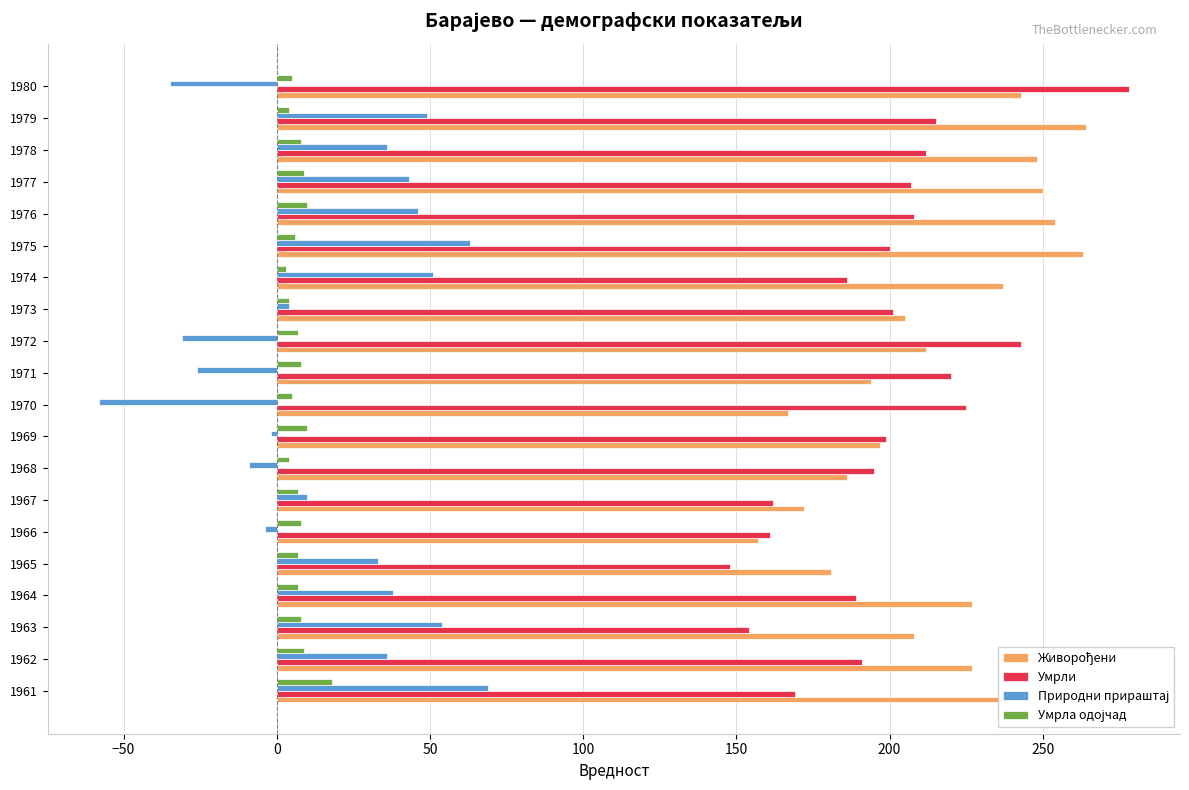

True or false: Умрли has a value of 186 at 1974.

True